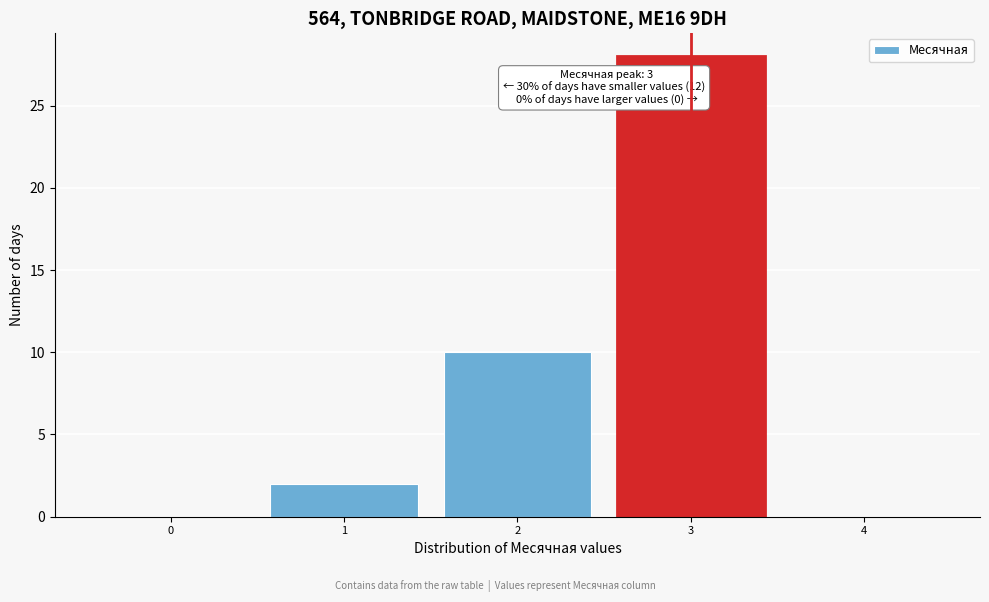

Reading left to right, extract all data points from this chart.

0=0	1=2	2=10	3=28	4=0